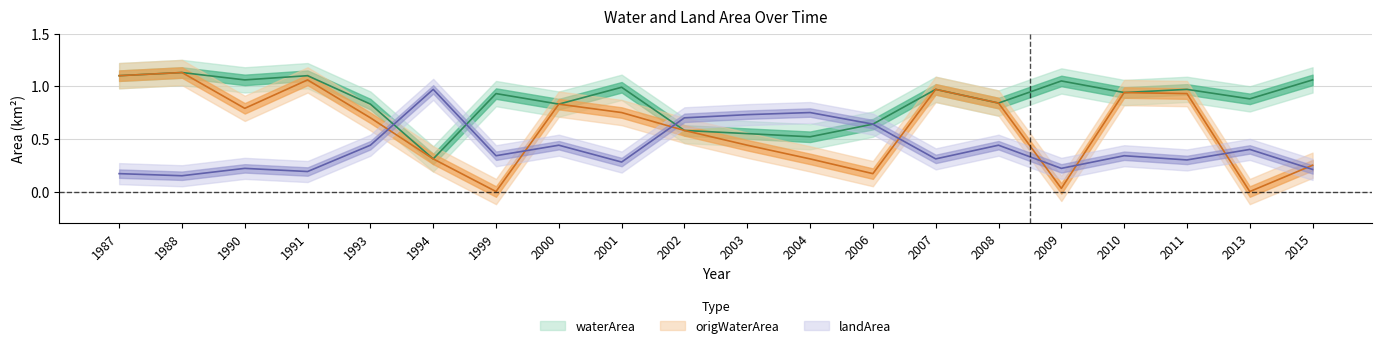

Is the value of origWaterArea at 2006 greater than the value of waterArea at 2010?

No